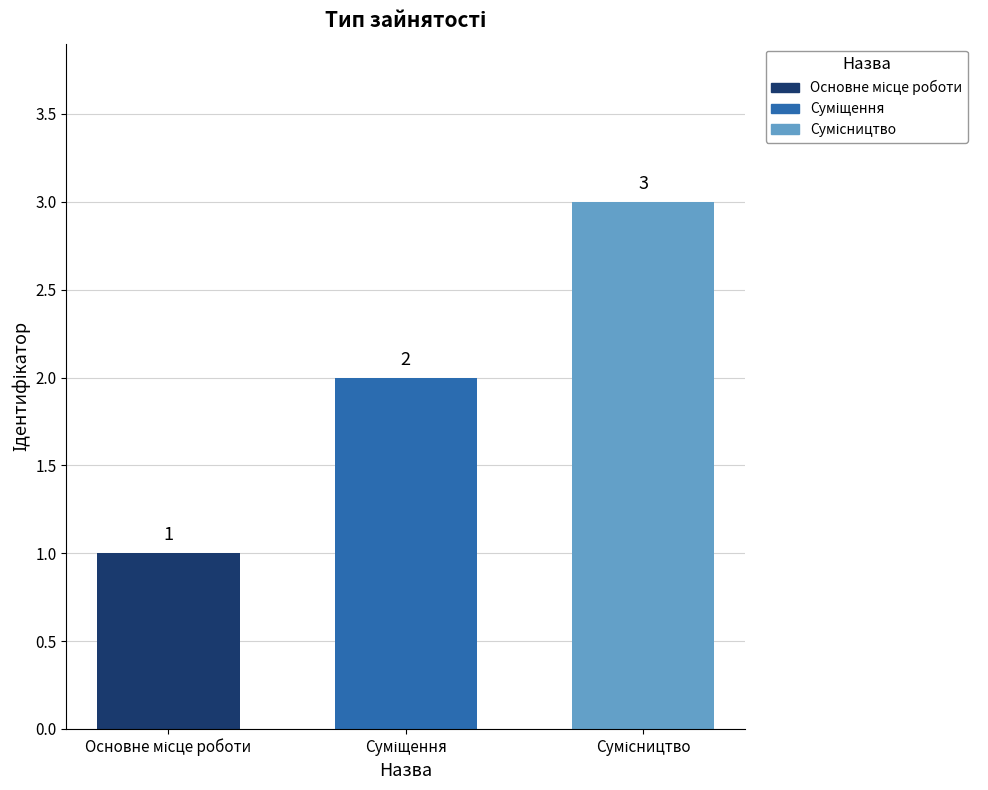

What is the greatest value displayed?

3